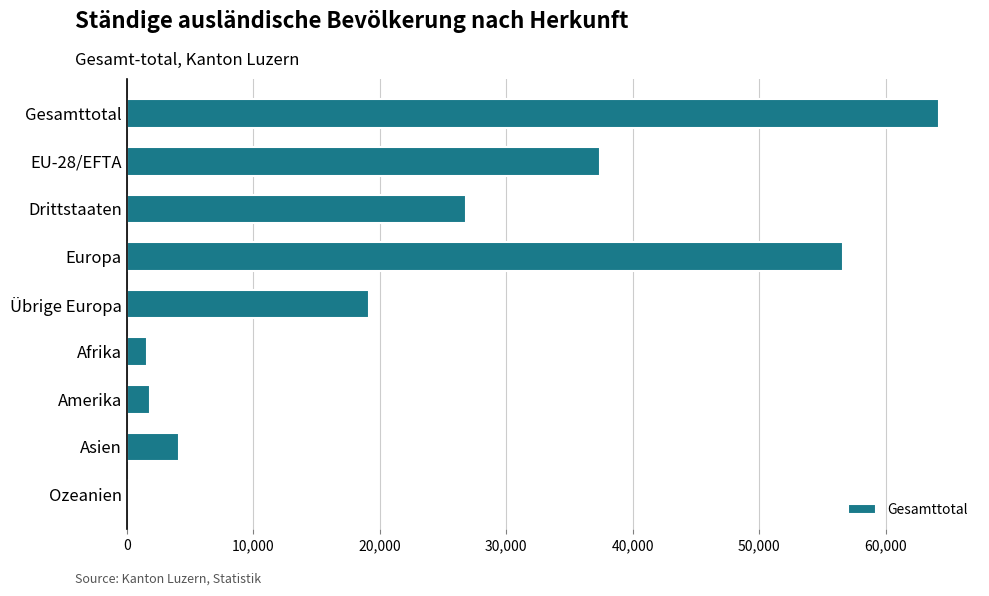

Reading top to bottom, list all the values displayed in this chart.

Gesamttotal=64249	EU-28/EFTA=37416	Drittstaaten=26833	Europa=56593	Übrige Europa=19177	Afrika=1565	Amerika=1845	Asien=4132	Ozeanien=92